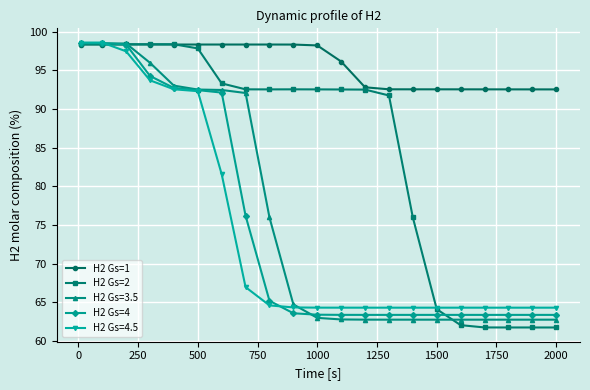

What is the sum of all H2 Gs=4 values?

1568.8